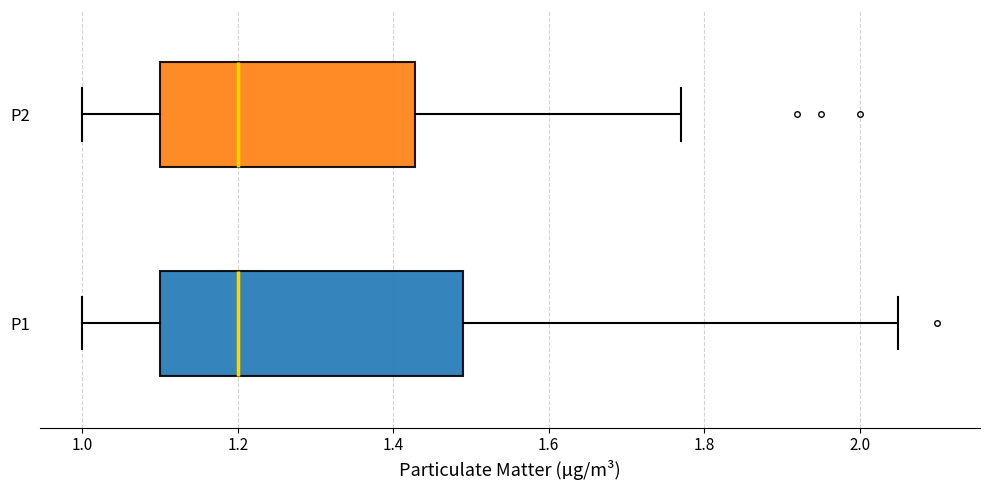

Which box is the widest, from its left edge to its right edge?

P1